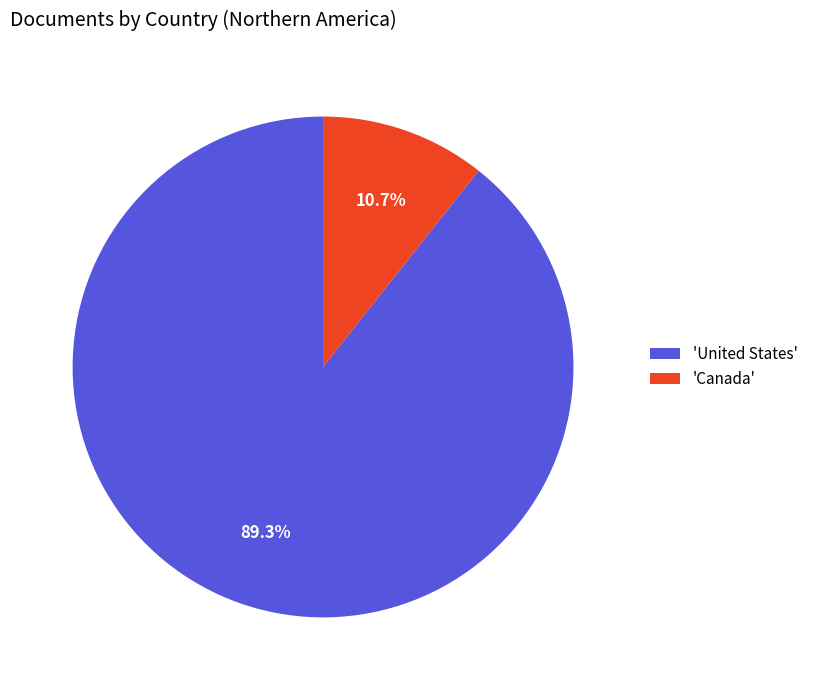

Which slice represents more than half of the pie?

'United States'